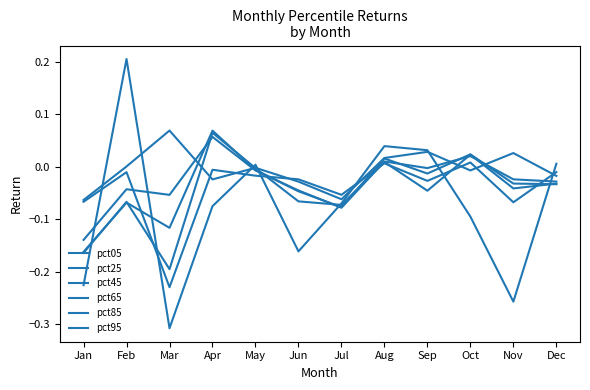

Does the chart display data point markers on the line(s)?

No